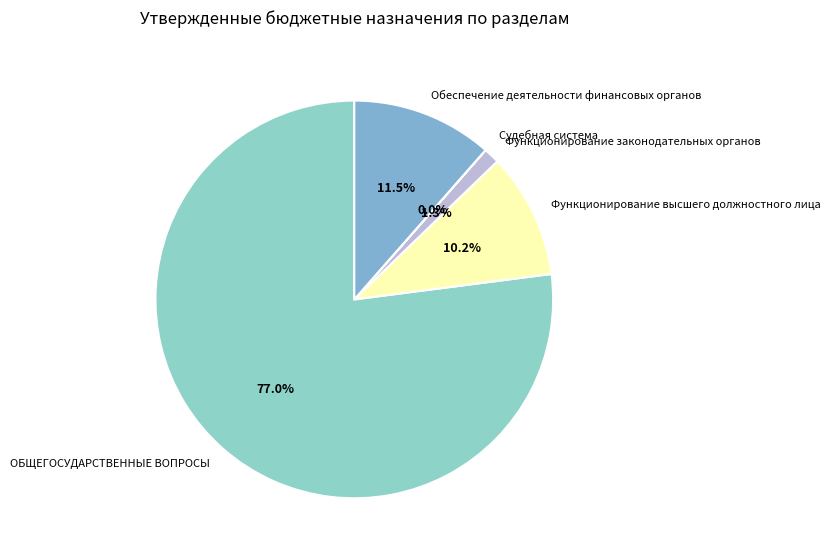

Which slice represents more than half of the pie?

ОБЩЕГОСУДАРСТВЕННЫЕ ВОПРОСЫ